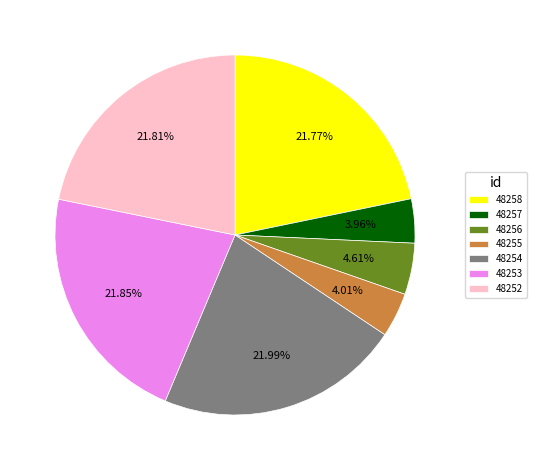

Which has a higher value, 48258 or 48257?

48258